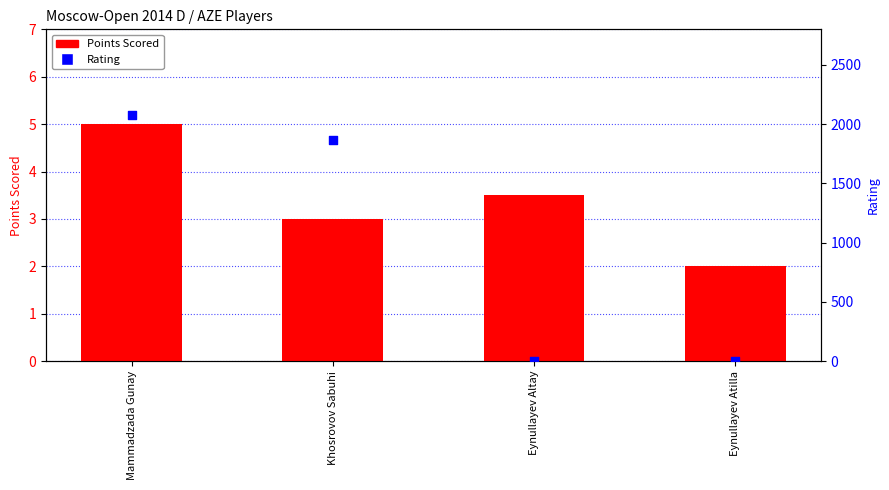

What are all the series names shown in the legend?

Points Scored, Rating